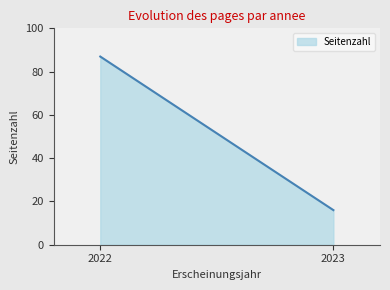

What is the difference between the maximum and minimum values?

71